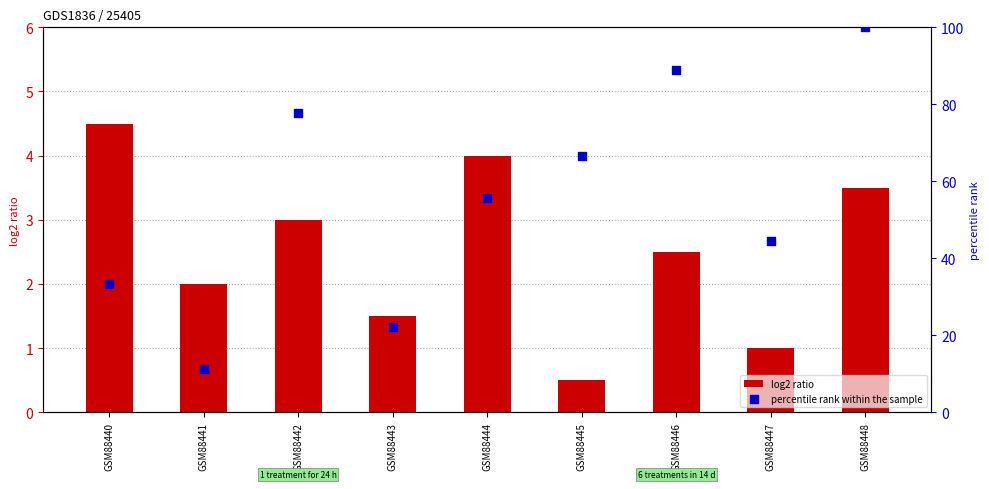

Which series reaches the minimum Y coordinate?

log2 ratio